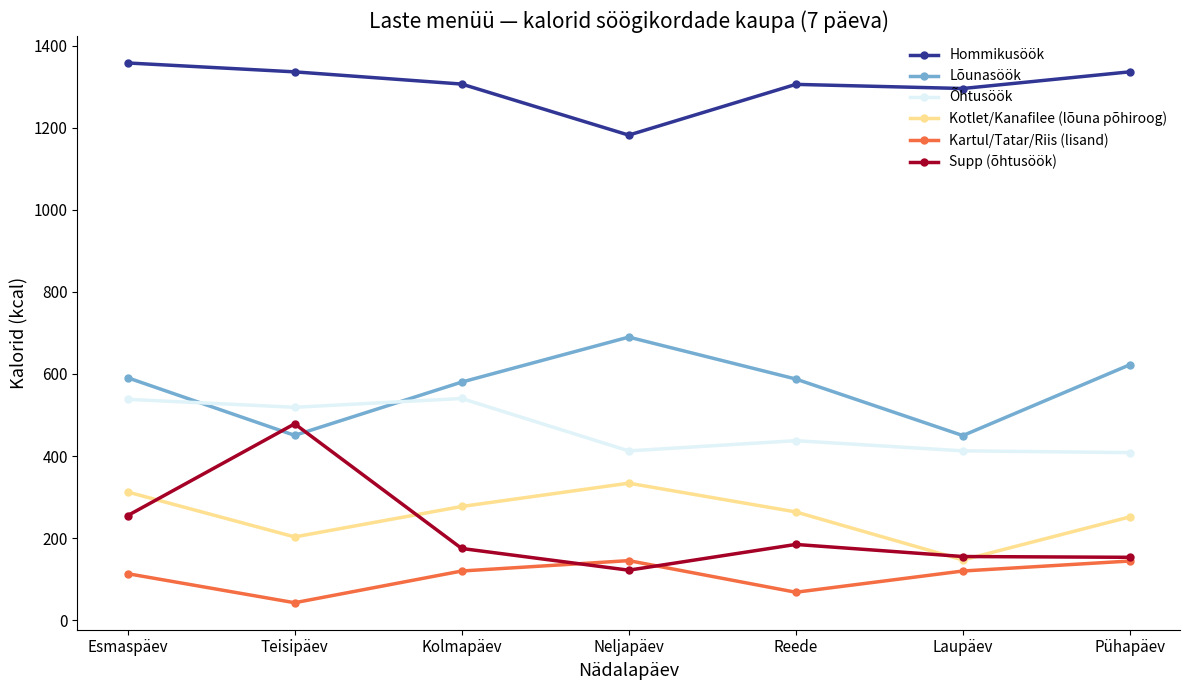

List the series in order of their peak value, lowest first.

Kartul/Tatar/Riis (lisand), Kotlet/Kanafilee (lõuna põhiroog), Supp (õhtusöök), Õhtusöök, Lõunasöök, Hommikusöök